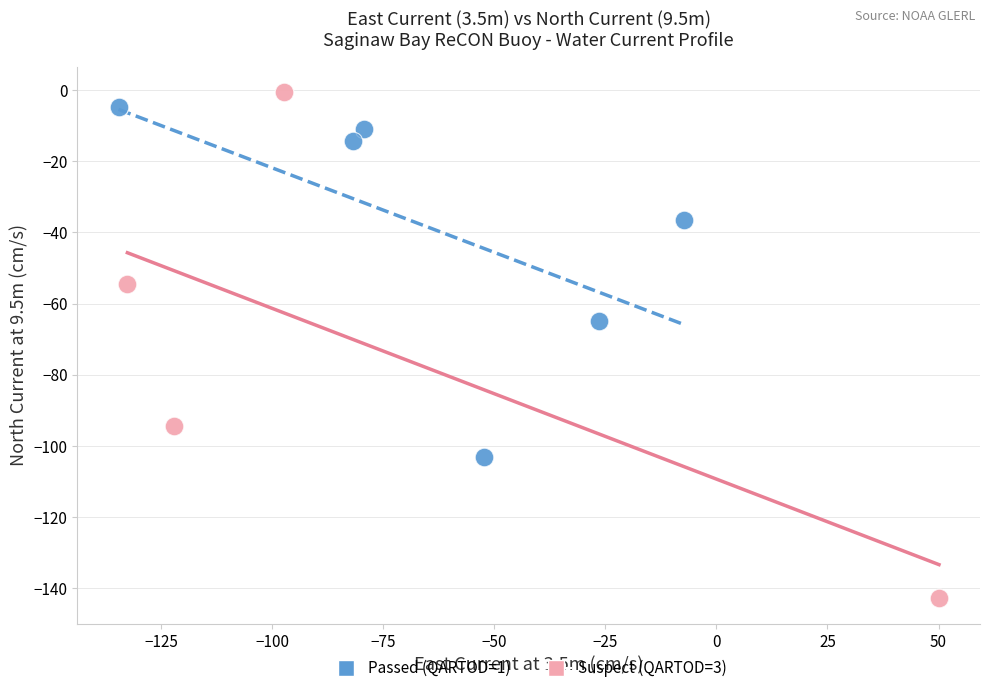

Which series reaches the minimum Y coordinate?

Suspect (QARTOD=3)